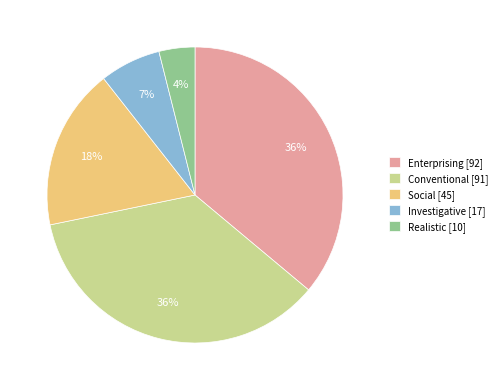

How many segments does this pie chart have?

5